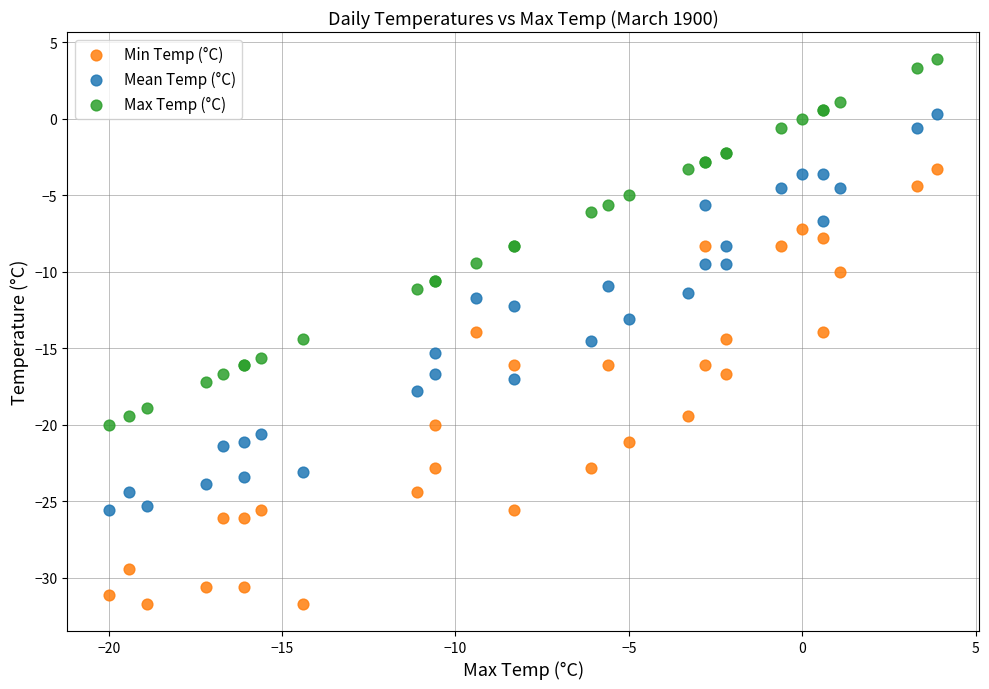

What are all the series names shown in the legend?

Min Temp (°C), Mean Temp (°C), Max Temp (°C)